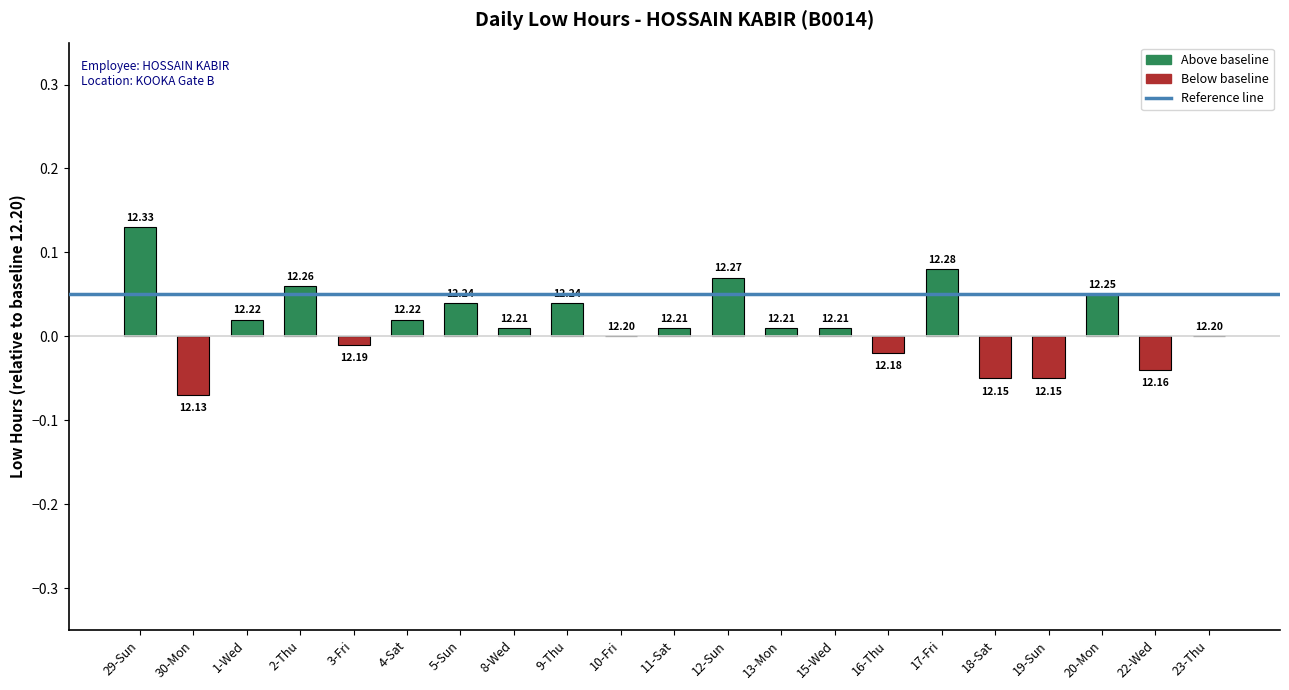

What is the maximum value shown in the chart?

0.1